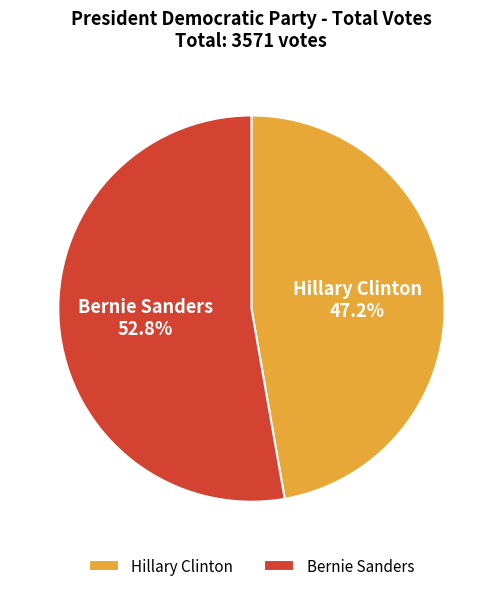

To the nearest percent, what portion does Hillary Clinton represent?

47%